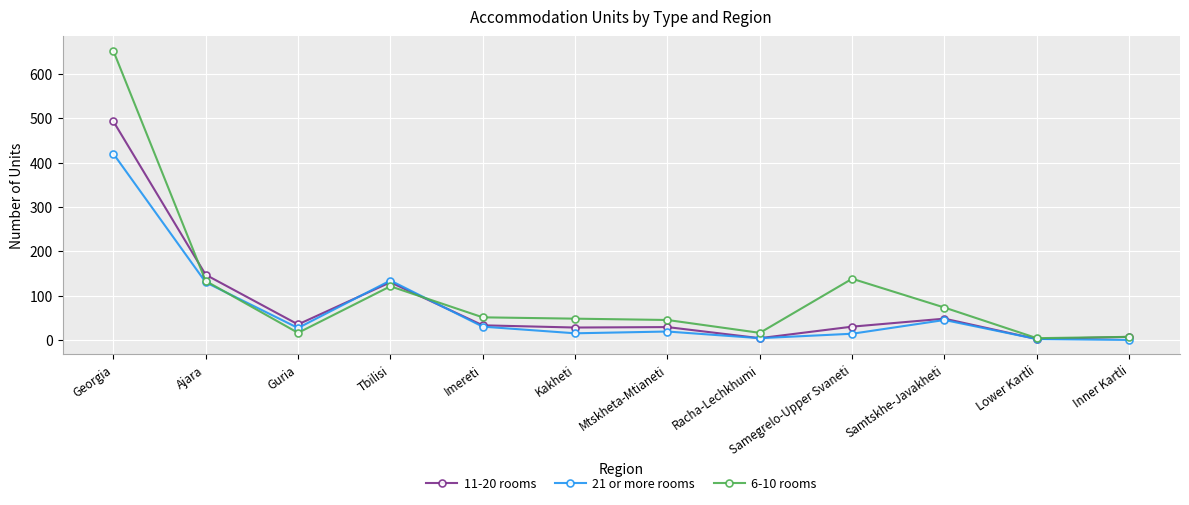

True or false: 21 or more rooms has a value of 79 at Samtskhe-Javakheti.

False